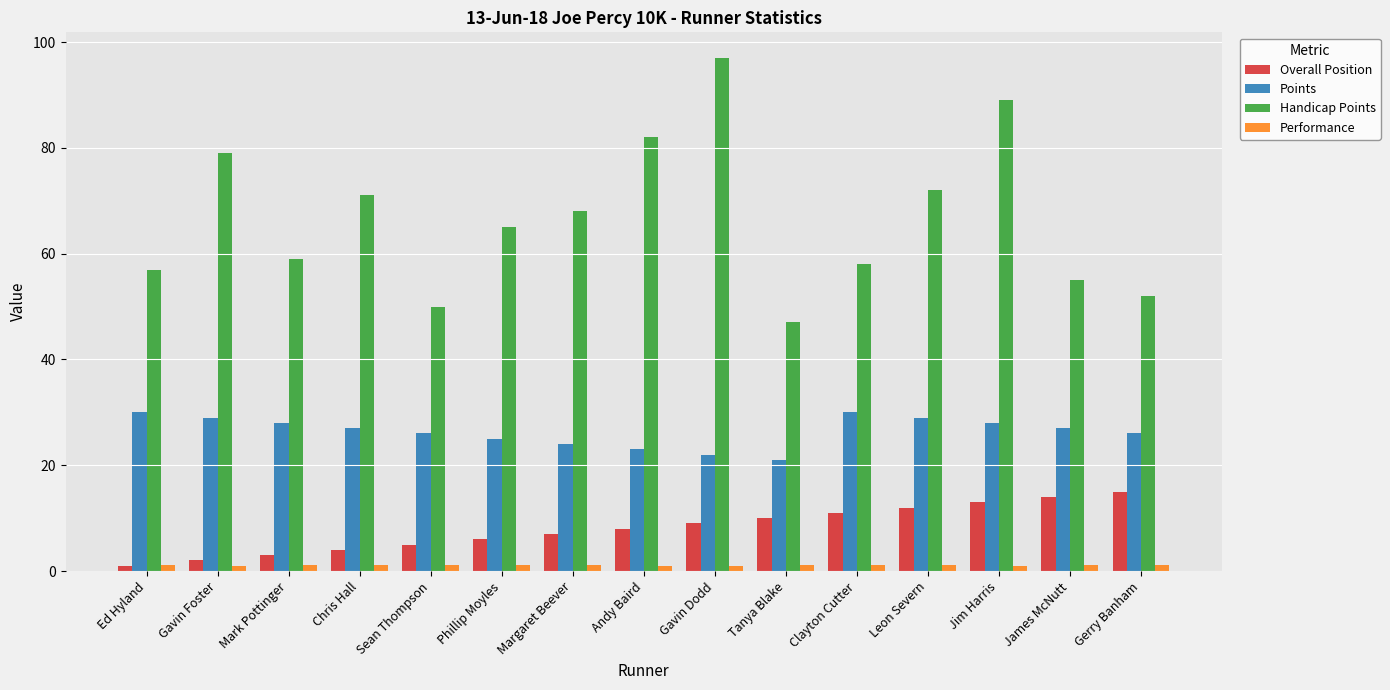

What are all the series names shown in the legend?

Overall Position, Points, Handicap Points, Performance